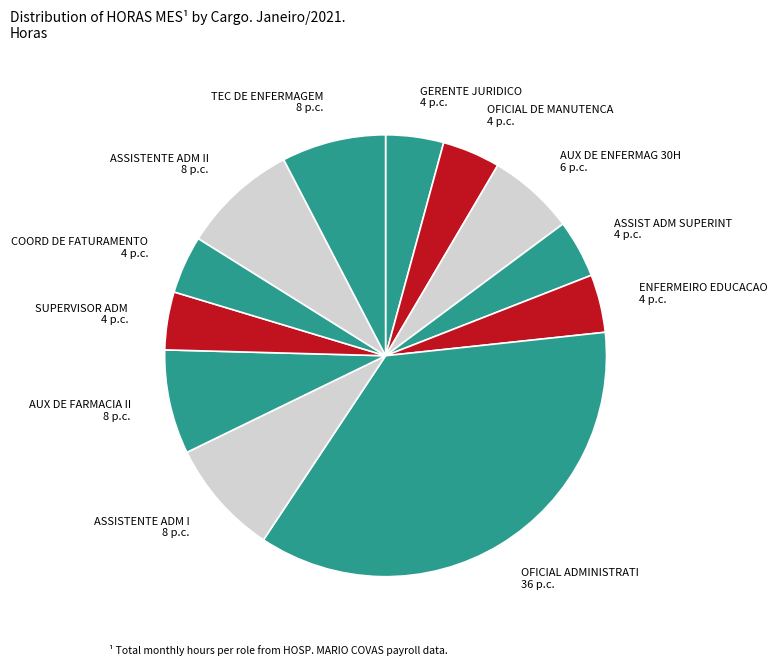

Is there any slice that represents more than half of the pie?

No